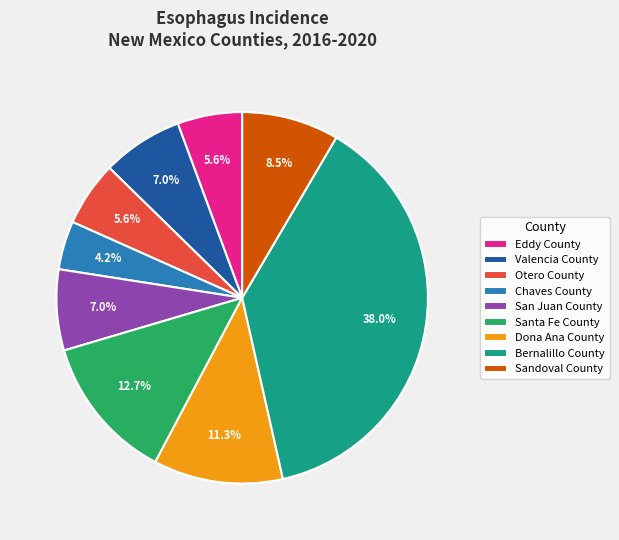

Is the sum of Eddy County and Otero County greater than half?

No